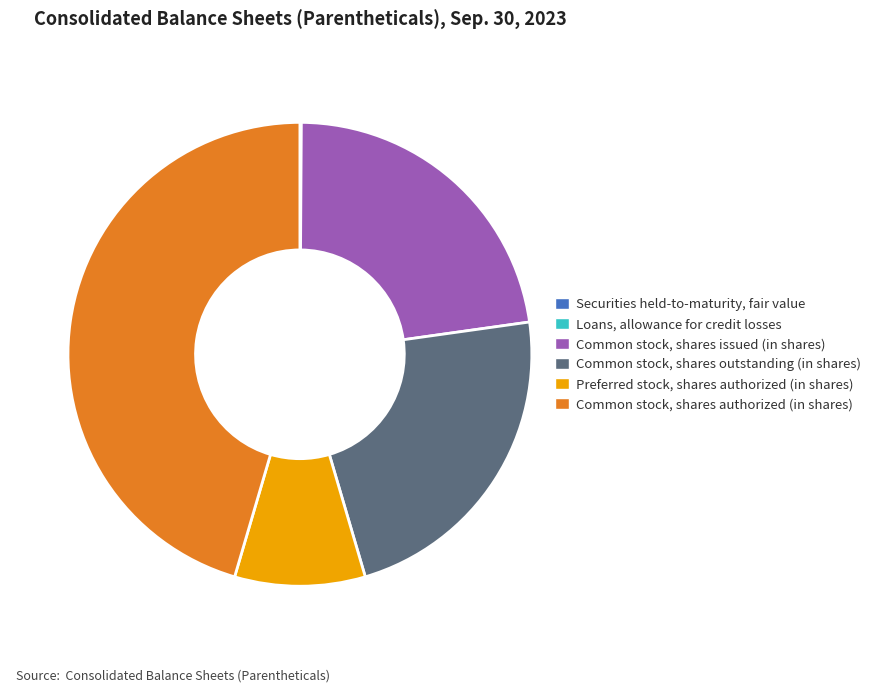

What is the largest slice in the pie chart?

Common stock, shares authorized (in shares)